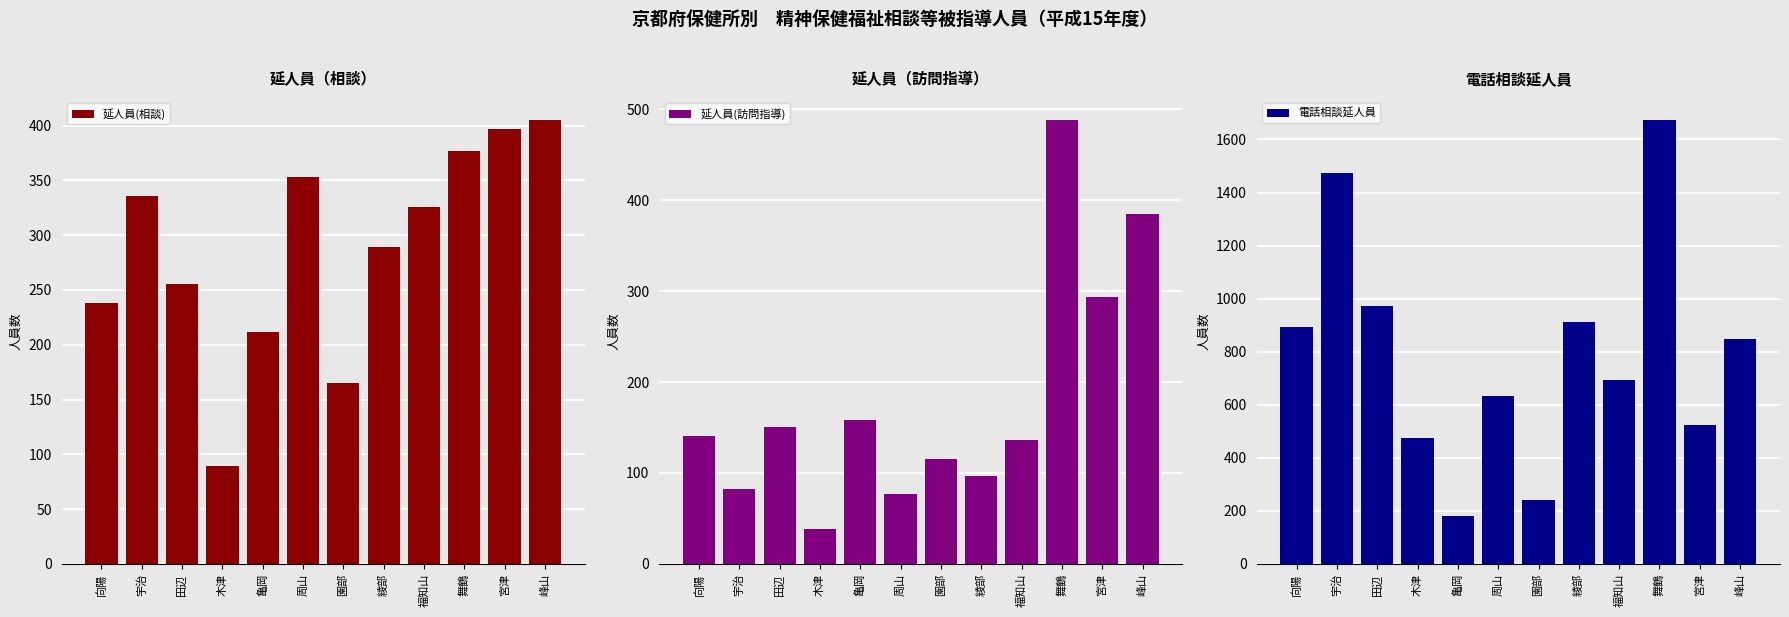

What value does the 延人員(相談) series have at 福知山?

326